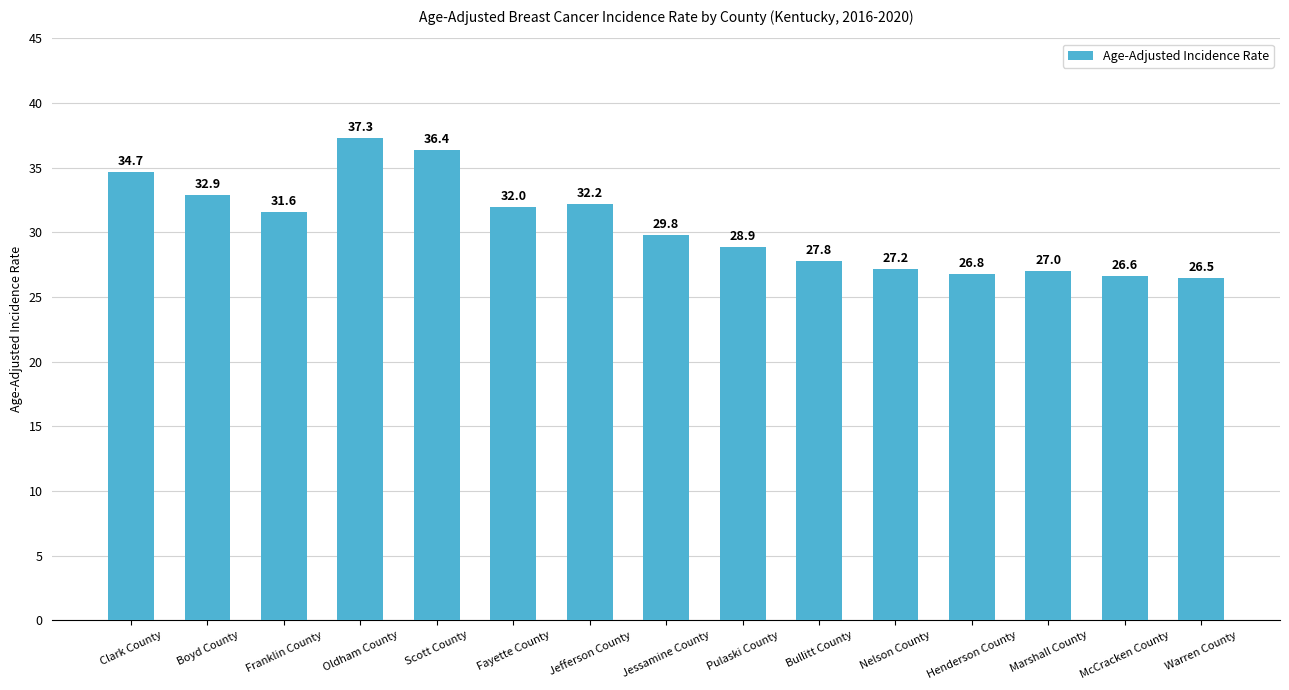

Is it true that the value at Marshall County is 7.5?

False